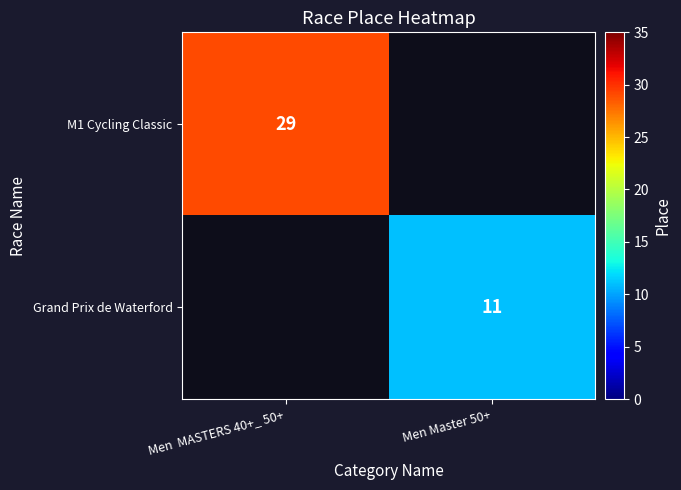

Is it true that Grand Prix de Waterford equals 5 at Men Master 50+?

False